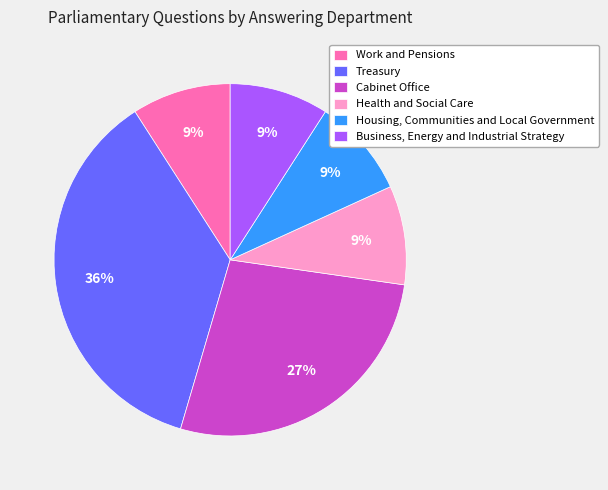

To the nearest percent, what percentage of the pie is Cabinet Office?

27%